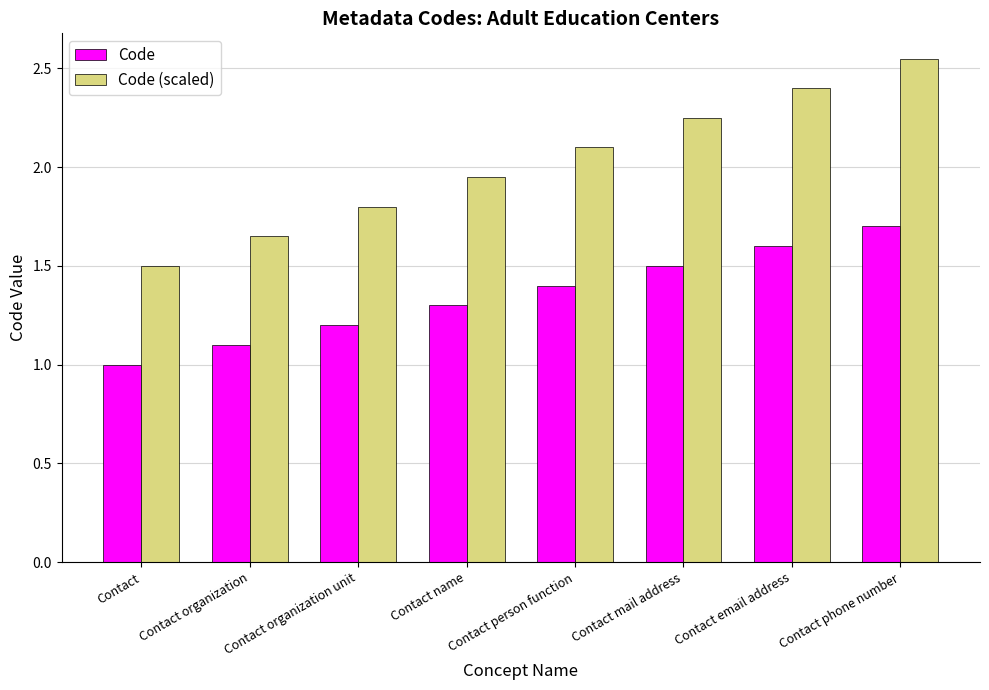

Rank the series at Contact organization from lowest to highest value.

Code, Code (scaled)